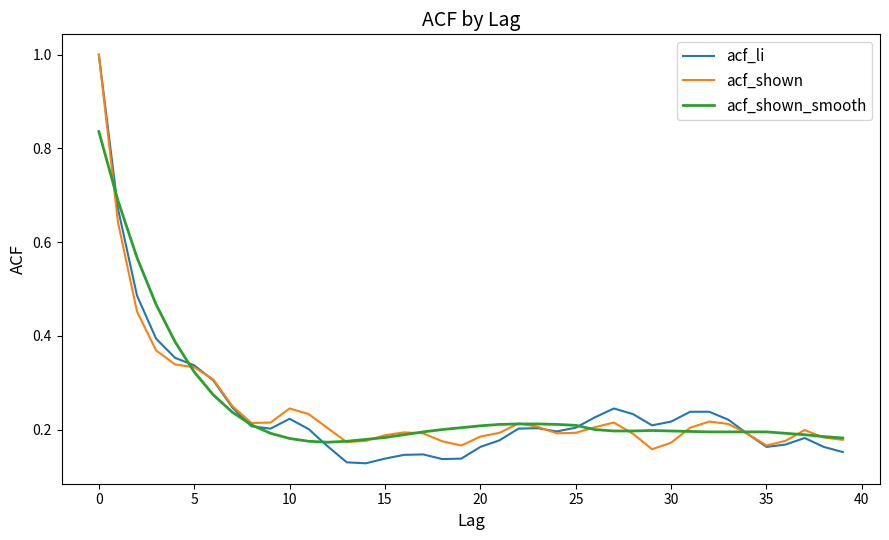

Which series has the largest range (max minus min)?

acf_li